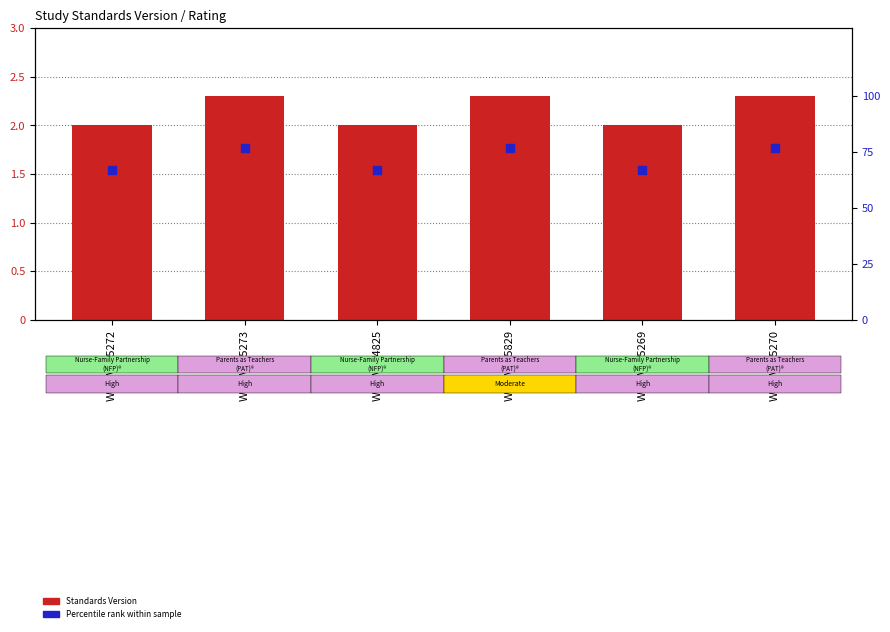

Is the value of Standards Version at WWHV095829 greater than the value of Percentile rank within sample at WWHV094825?

No